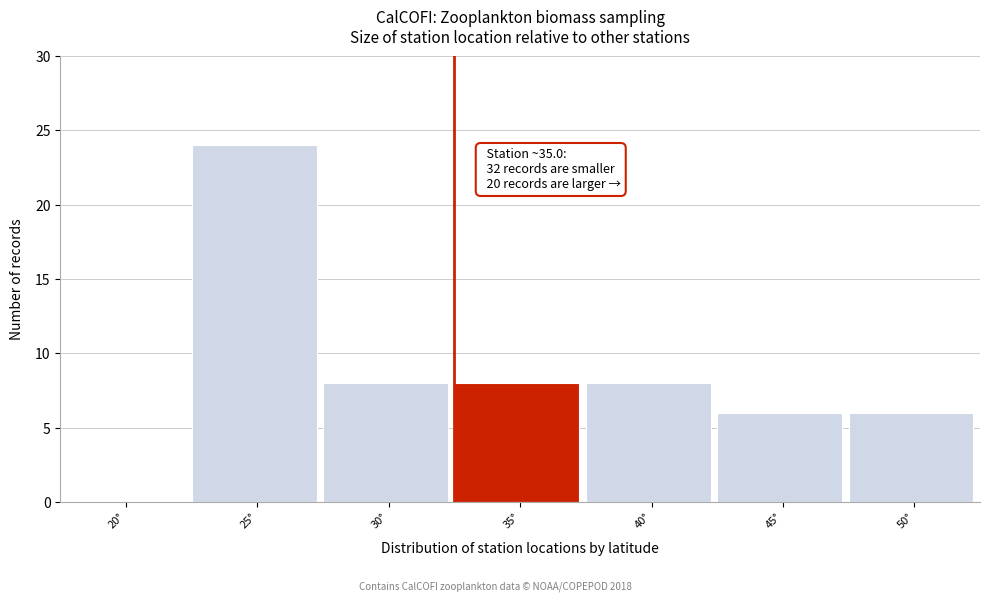

What is the sum of all values?

60